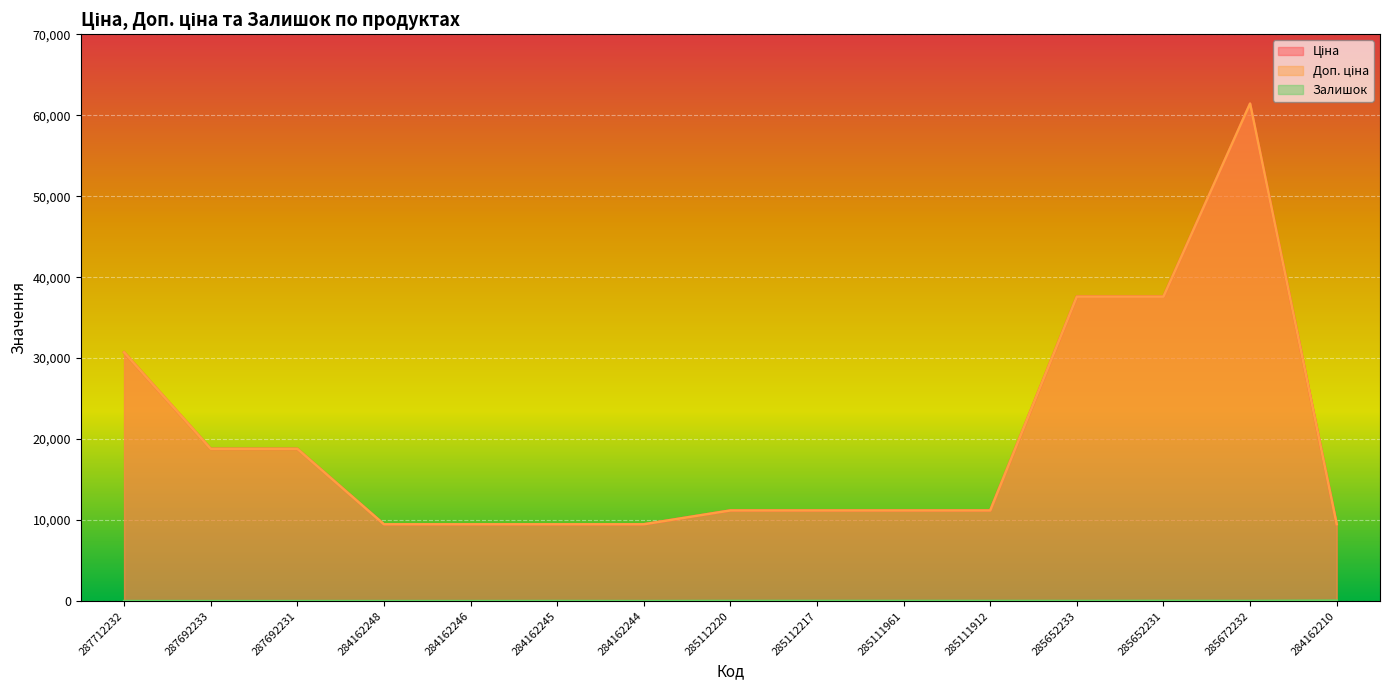

At which category does Ціна reach its first local peak?

285672232